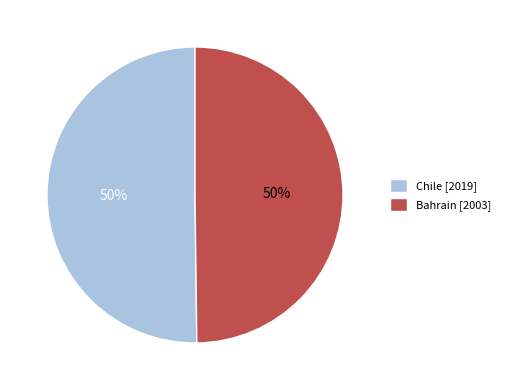

To the nearest percent, what portion does Chile represent?

50%